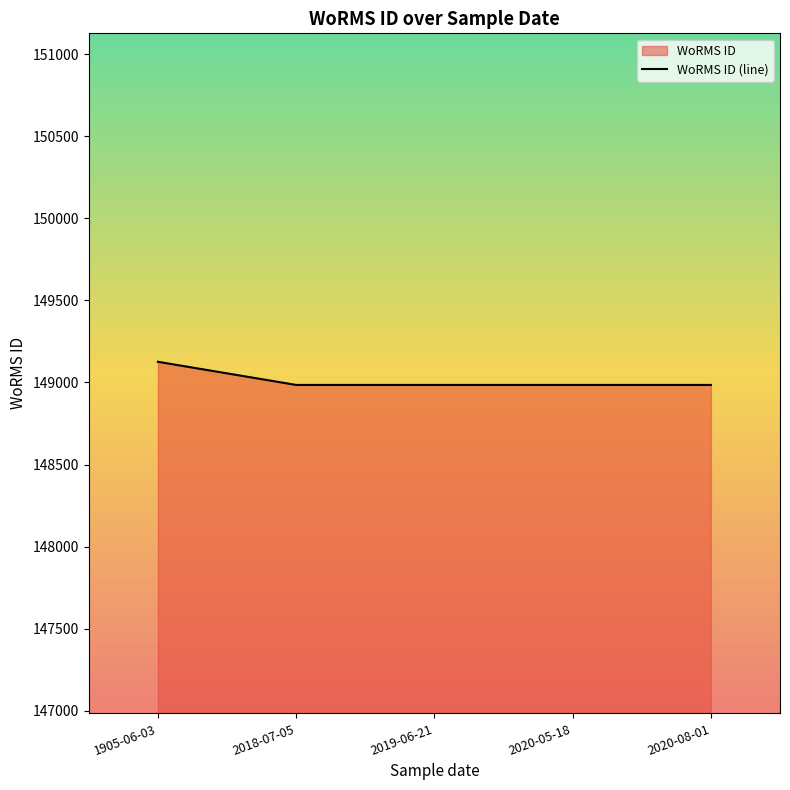

Is it true that the value at 2018-07-05 is 81081?

False